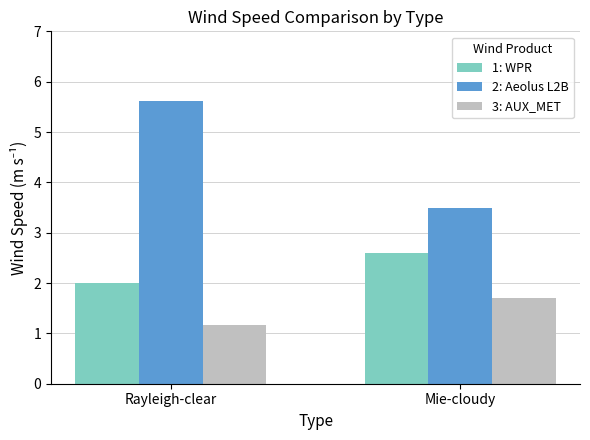

How many groups of bars are there?

2